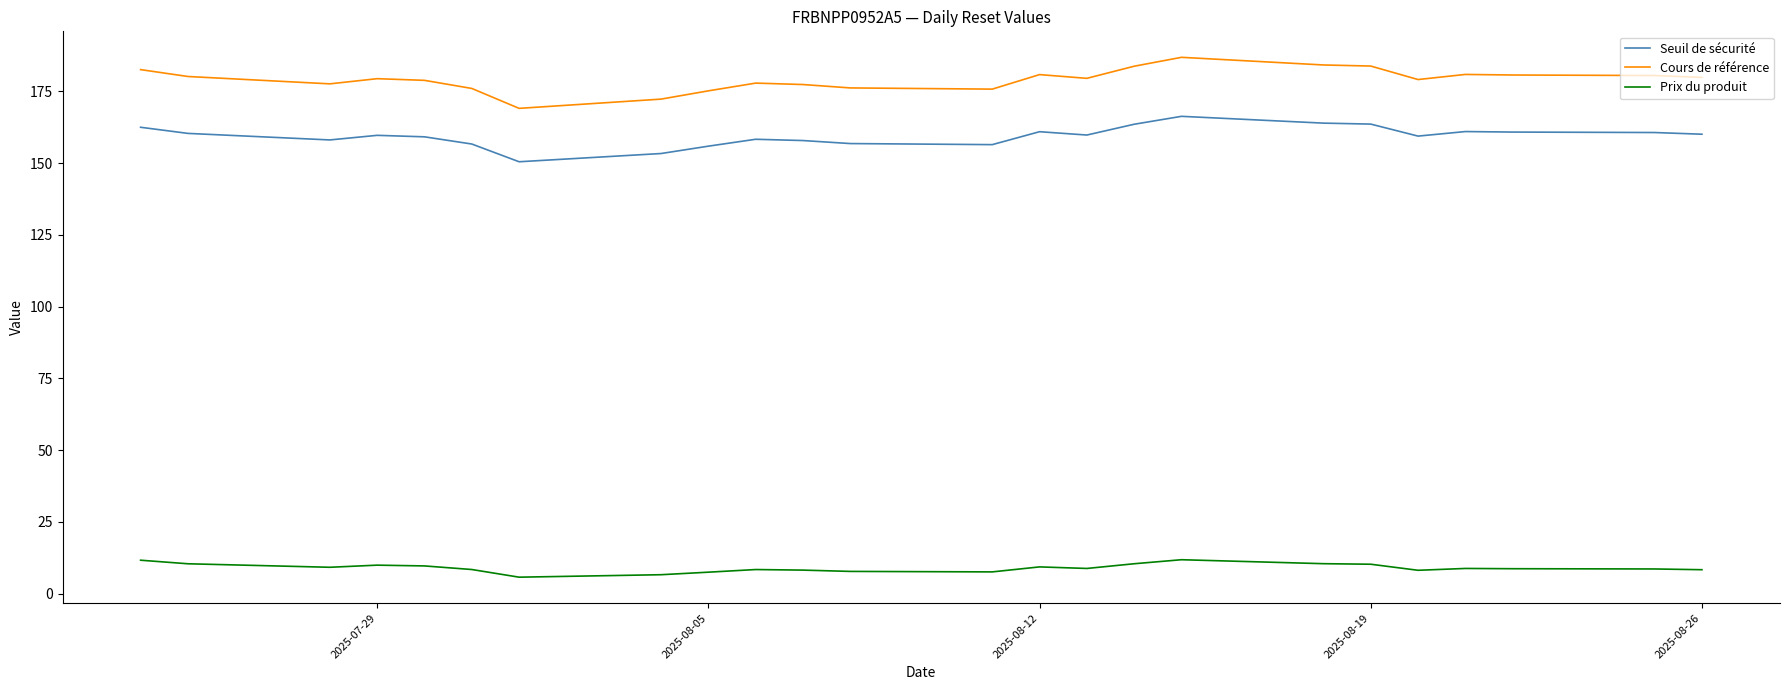

Which series has the largest total across all categories?

Cours de référence